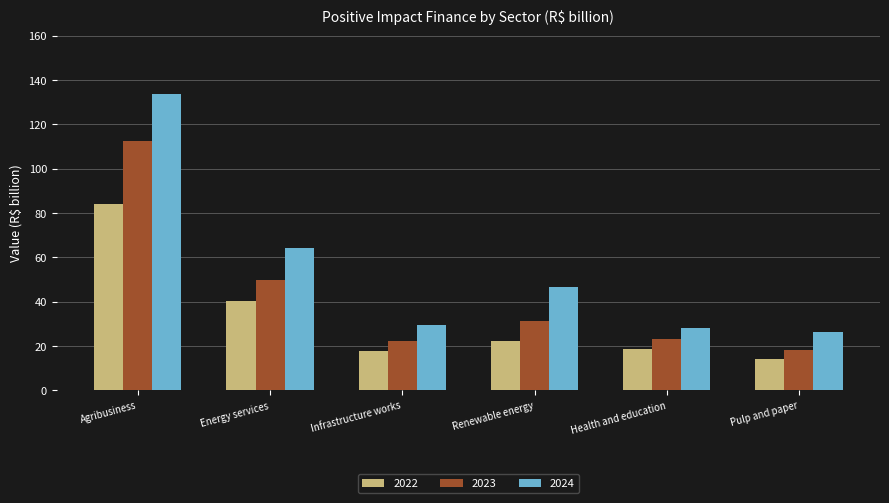

What is the smallest value displayed?

14.0